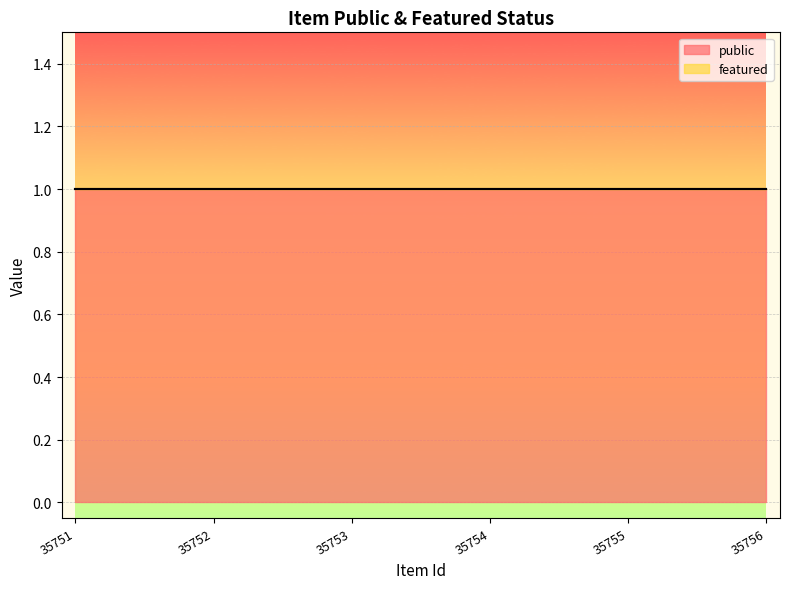

At which label is public closest to 1?

35751